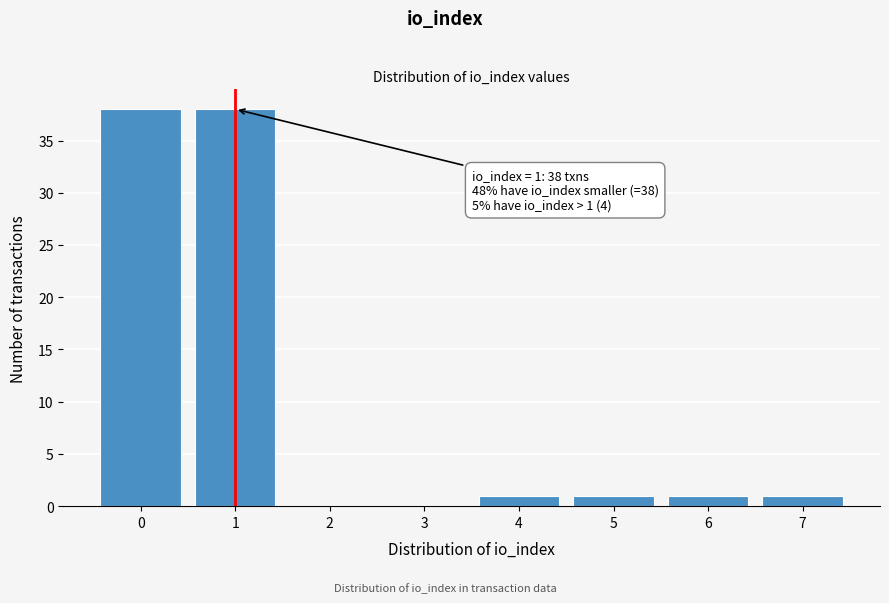

Reading left to right, what are all the values shown in this chart?

0=38	1=38	2=0	3=0	4=1	5=1	6=1	7=1